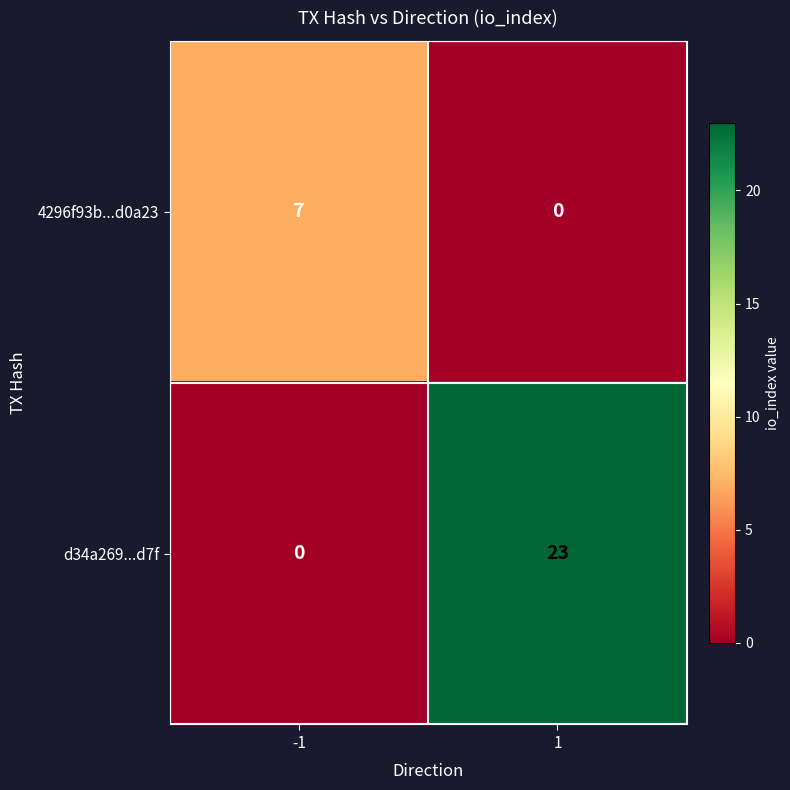

What is the difference between the d34a269...d7f values at 1 and -1?

23